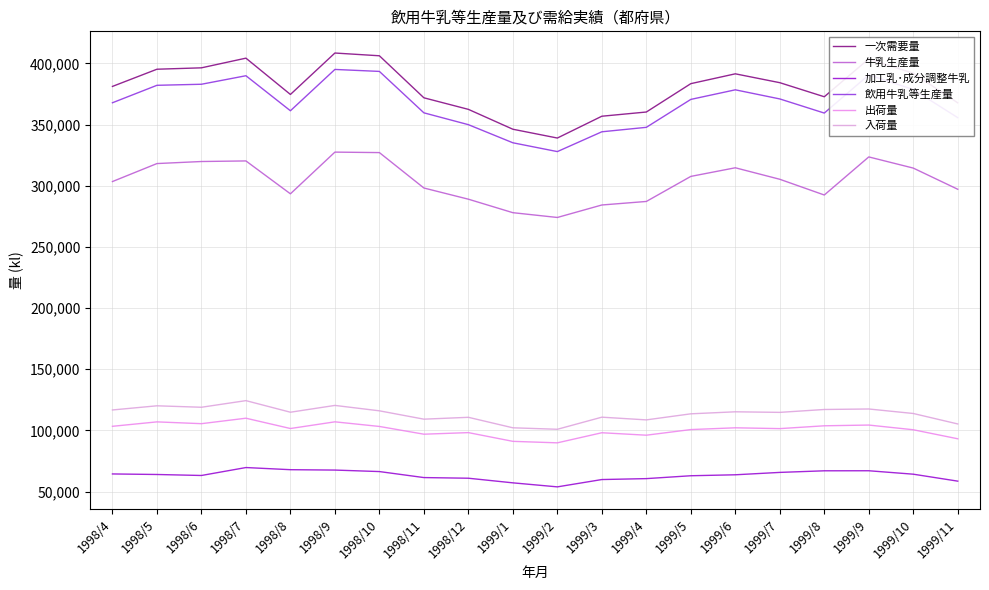

Reading left to right, extract all data points from this chart.

一次需要量: 1998/4=381193	1998/5=395244	1998/6=396384	1998/7=404293	1998/8=374615	1998/9=408486	1998/10=406234	1998/11=371887	1998/12=362438	1999/1=346191	1999/2=338995	1999/3=356826	1999/4=360266	1999/5=383451	1999/6=391487	1999/7=384242	1999/8=372737	1999/9=403720	1999/10=391949	1999/11=367763
牛乳生産量: 1998/4=303424	1998/5=318129	1998/6=319804	1998/7=320279	1998/8=293400	1998/9=327488	1998/10=327096	1998/11=298152	1998/12=289006	1999/1=277978	1999/2=274065	1999/3=284265	1999/4=287154	1999/5=307637	1999/6=314684	1999/7=305282	1999/8=292428	1999/9=323557	1999/10=314435	1999/11=297118
加工乳･成分調整牛乳: 1998/4=64413	1998/5=63970	1998/6=63157	1998/7=69645	1998/8=67891	1998/9=67582	1998/10=66361	1998/11=61450	1998/12=60918	1999/1=57139	1999/2=53850	1999/3=59836	1999/4=60594	1999/5=62941	1999/6=63726	1999/7=65678	1999/8=66985	1999/9=67024	1999/10=64215	1999/11=58530
飲用牛乳等生産量: 1998/4=367837	1998/5=382099	1998/6=382961	1998/7=389924	1998/8=361291	1998/9=395070	1998/10=393457	1998/11=359602	1998/12=349924	1999/1=335117	1999/2=327915	1999/3=344101	1999/4=347748	1999/5=370578	1999/6=378410	1999/7=370960	1999/8=359413	1999/9=390581	1999/10=378650	1999/11=355648
出荷量: 1998/4=103358	1998/5=106971	1998/6=105506	1998/7=109972	1998/8=101547	1998/9=107014	1998/10=103237	1998/11=96906	1998/12=98199	1999/1=91064	1999/2=89844	1999/3=98093	1999/4=96088	1999/5=100687	1999/6=102135	1999/7=101464	1999/8=103776	1999/9=104377	1999/10=100535	1999/11=93160
入荷量: 1998/4=116714	1998/5=120116	1998/6=118929	1998/7=124341	1998/8=114871	1998/9=120430	1998/10=116014	1998/11=109191	1998/12=110713	1999/1=102138	1999/2=100924	1999/3=110818	1999/4=108606	1999/5=113560	1999/6=115212	1999/7=114746	1999/8=117100	1999/9=117516	1999/10=113834	1999/11=105275